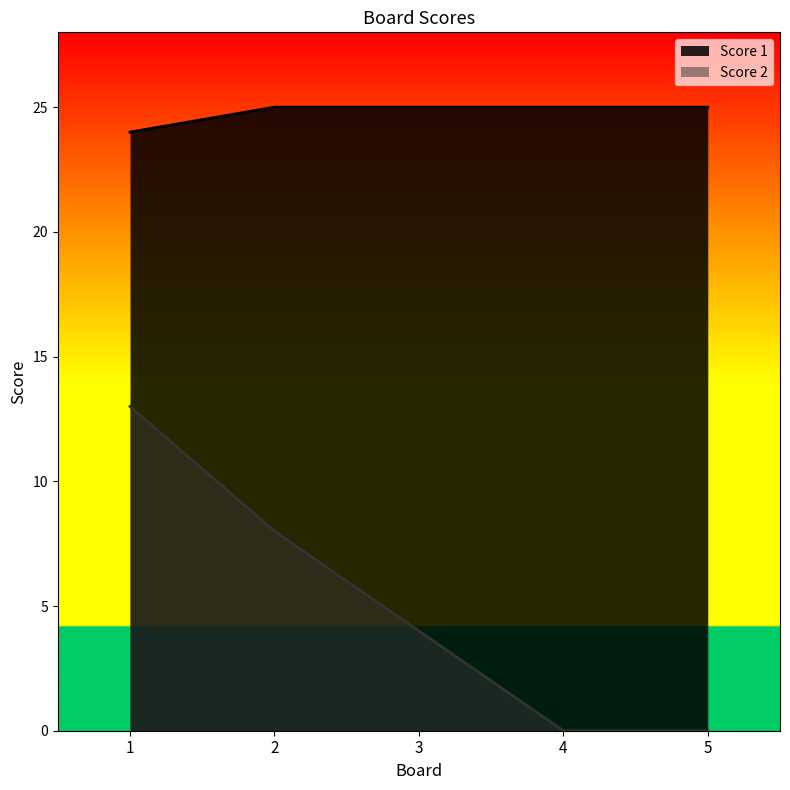

What is the value of the Score 1 point at the 2nd from the left?

25